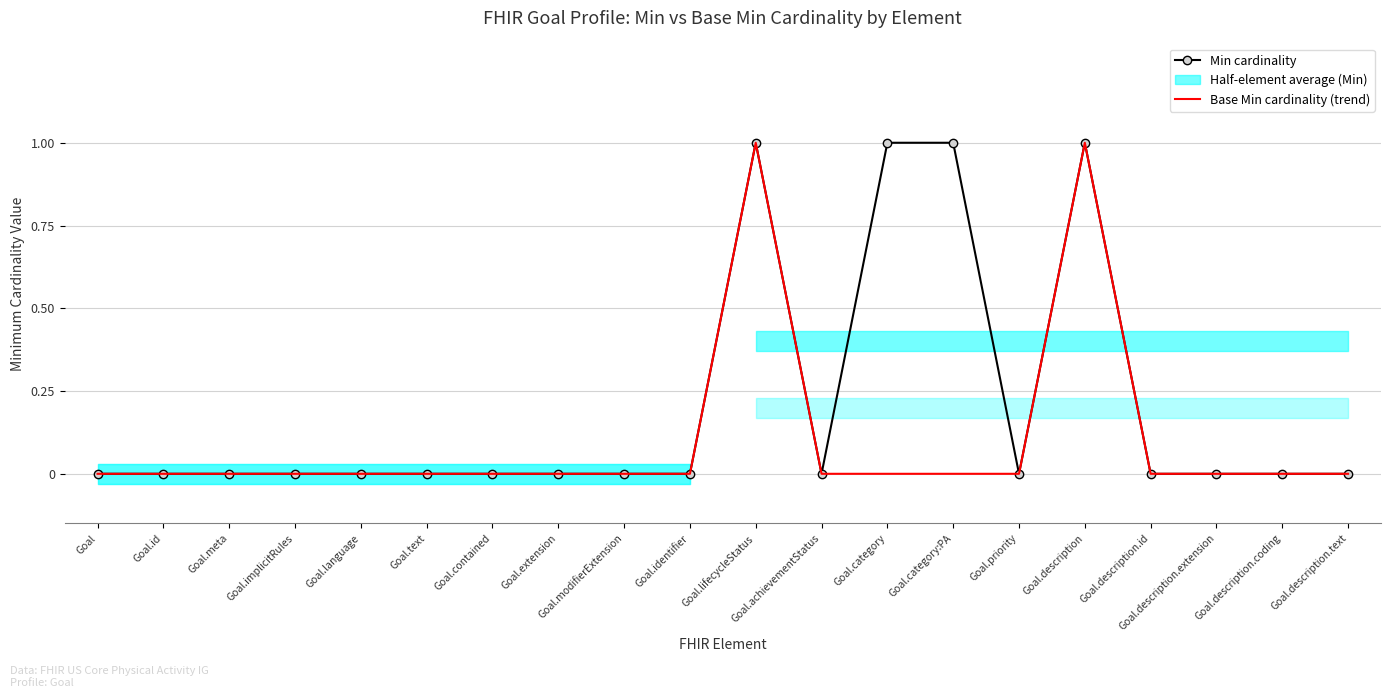

The value of Min cardinality at Goal.category:PA is 1. True or false?

True